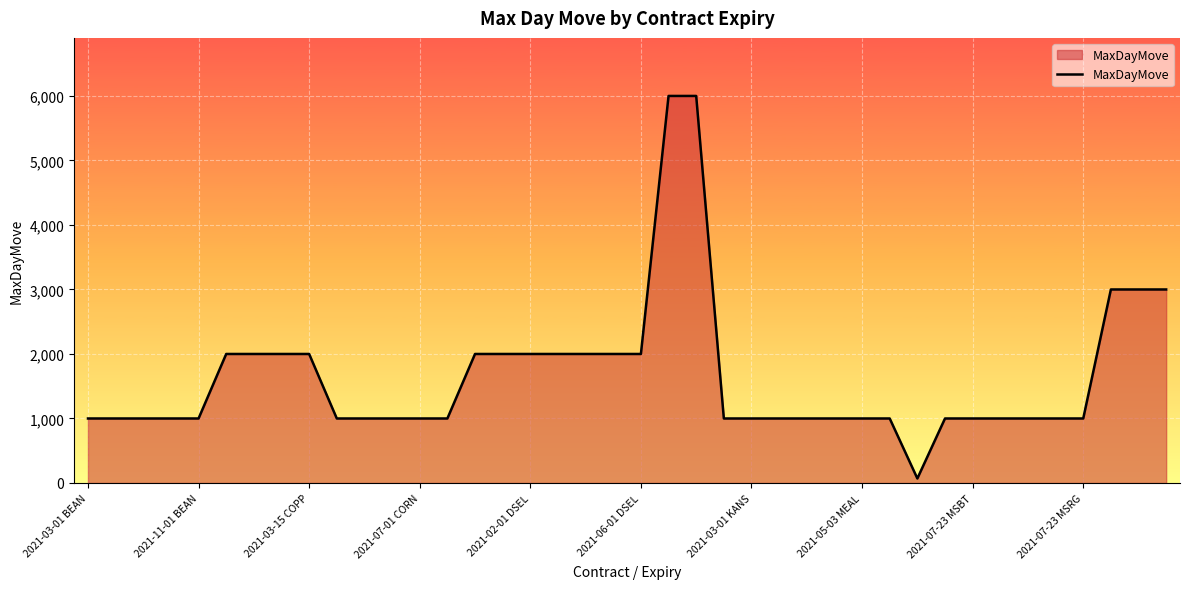

What is the average value?

1652